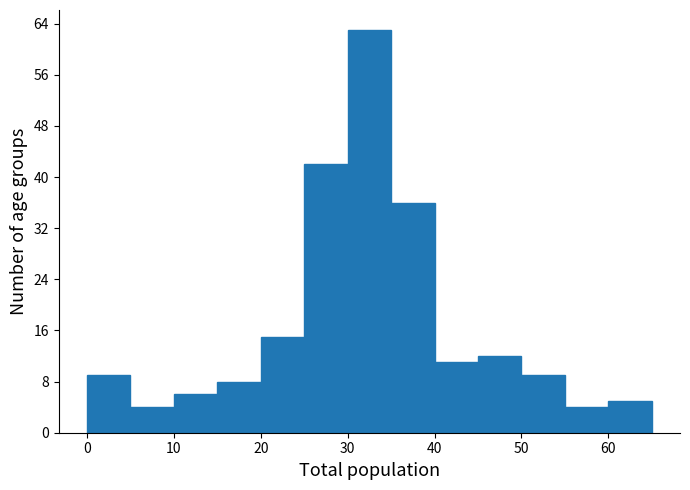

Reading left to right, transcribe this chart: for each bar, give the range it covers on the x-axis and its height. The values are not printed on the chart, so give them approximately, as read against the axis.

0 to 5: 9
5 to 10: 4
10 to 15: 6
15 to 20: 8
20 to 25: 15
25 to 30: 42
30 to 35: 63
35 to 40: 36
40 to 45: 11
45 to 50: 12
50 to 55: 9
55 to 60: 4
60 to 65: 5